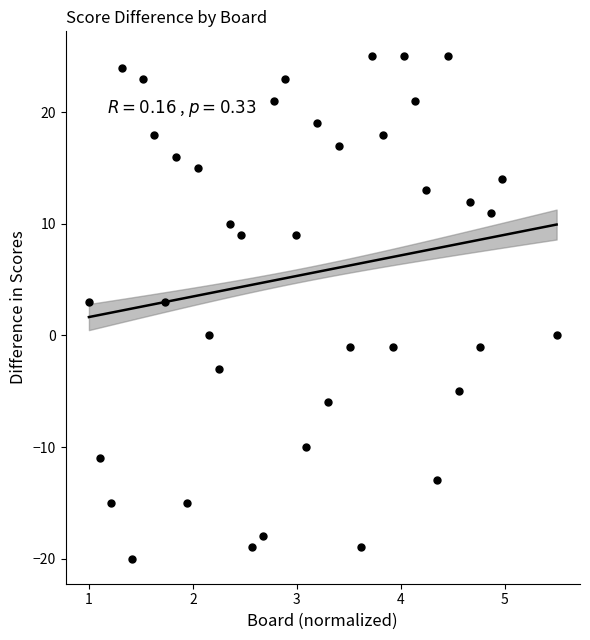

How many points are shown in the scatter plot?

40